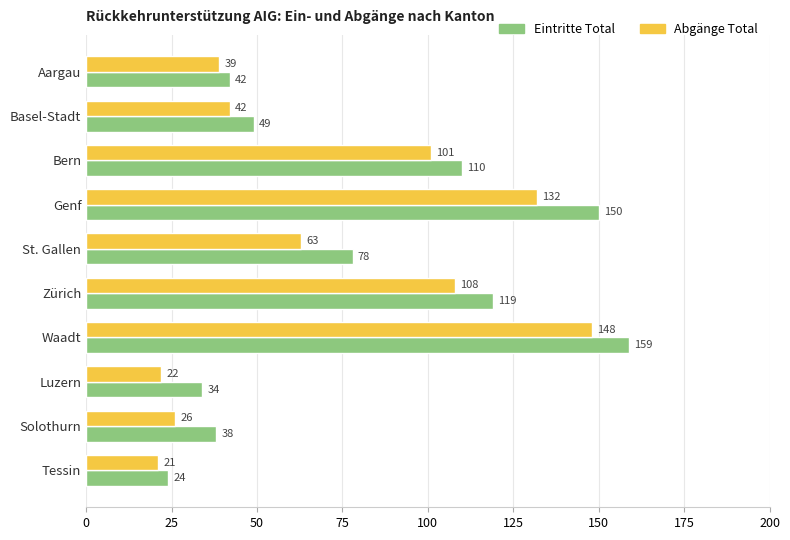

At which category is the sum across all series the highest?

Waadt